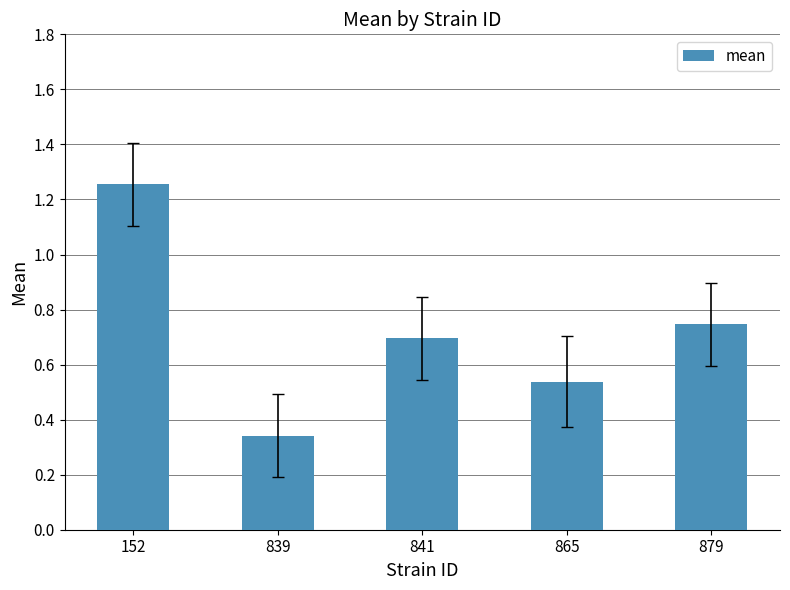

Approximately how many times larger is the value at 865 compared to 152?

0.4